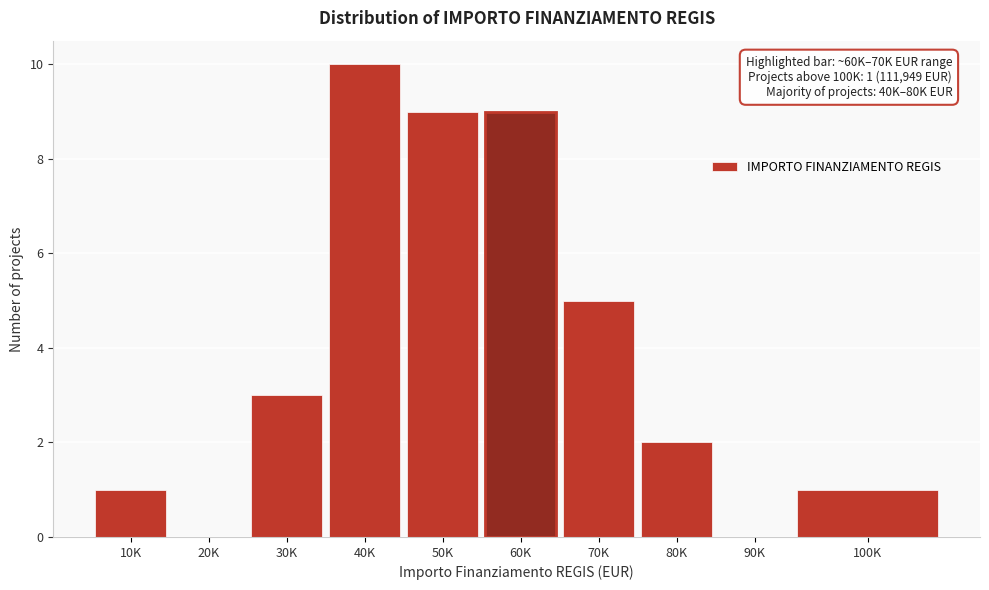

Reading right to left, transcribe all the data shown in this chart.

100K=1	90K=0	80K=2	70K=5	60K=9	50K=9	40K=10	30K=3	20K=0	10K=1